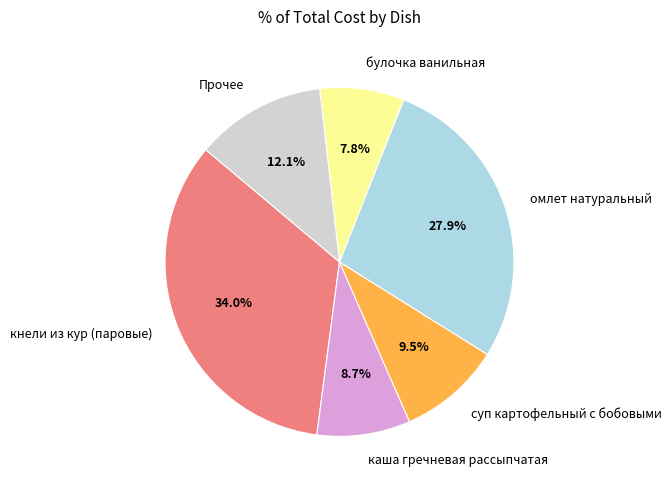

Which slice is the smallest?

булочка ванильная